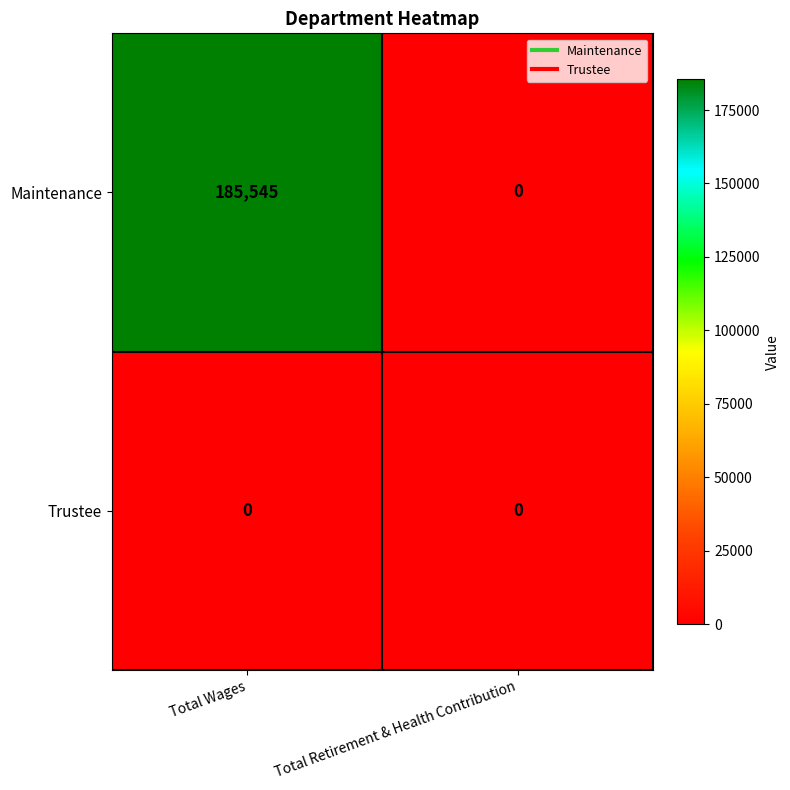

The value of Maintenance at Total Retirement & Health Contribution is 0. True or false?

True